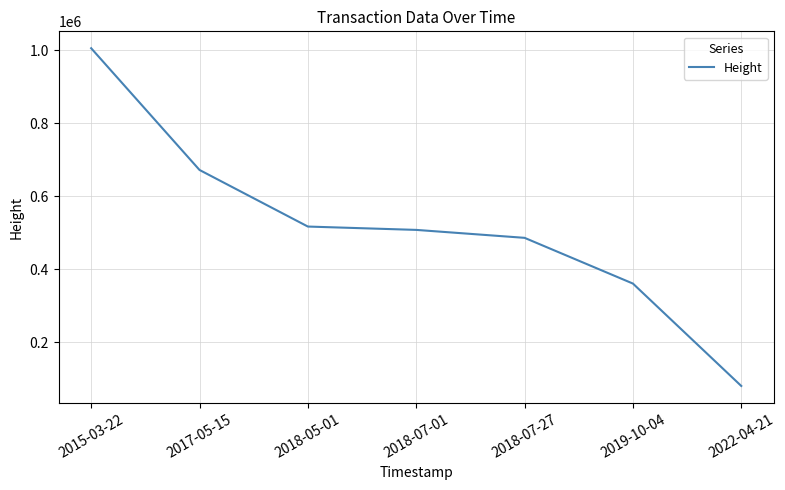

Reading right to left, what are all the values shown in this chart?

79579	360314	485688	507454	516628	671802	1005560